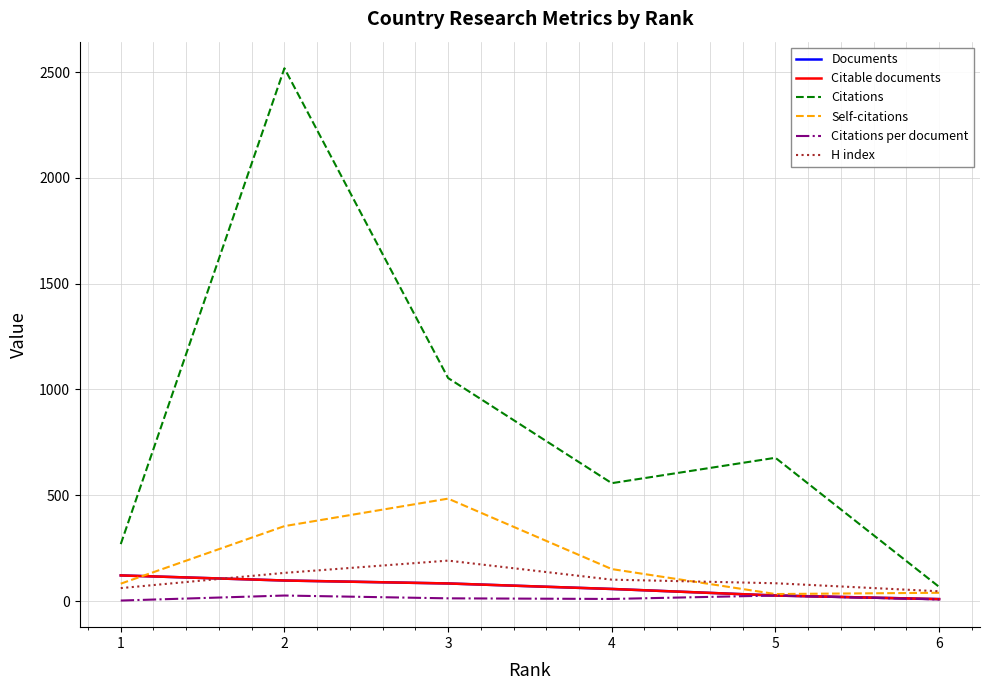

Which series has the widest spread of values?

Citations